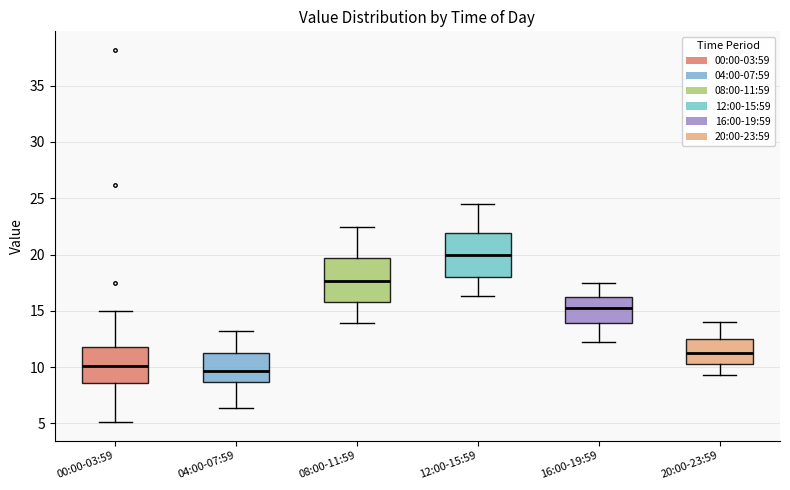

Which box has the highest median line?

12:00-15:59